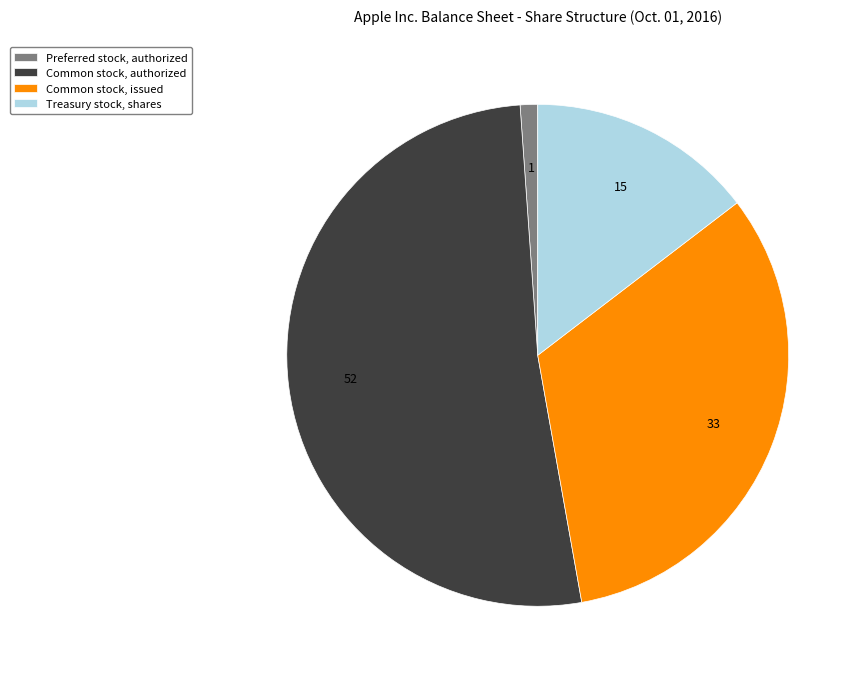

Which has a higher value, Common stock, issued or Treasury stock, shares?

Common stock, issued